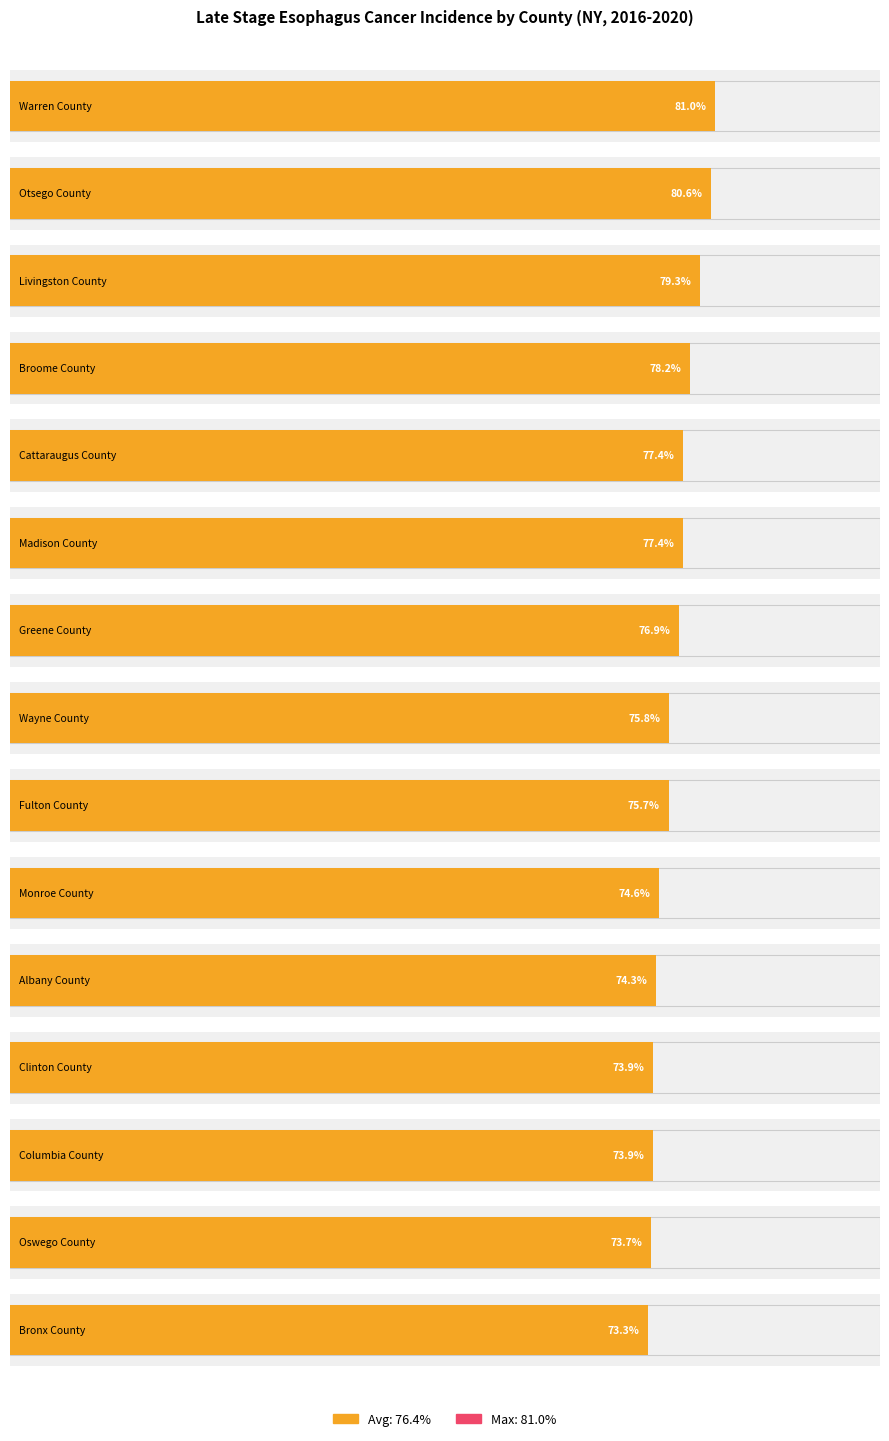

What is the ratio of the value at Madison County to the value at Greene County?

1.0